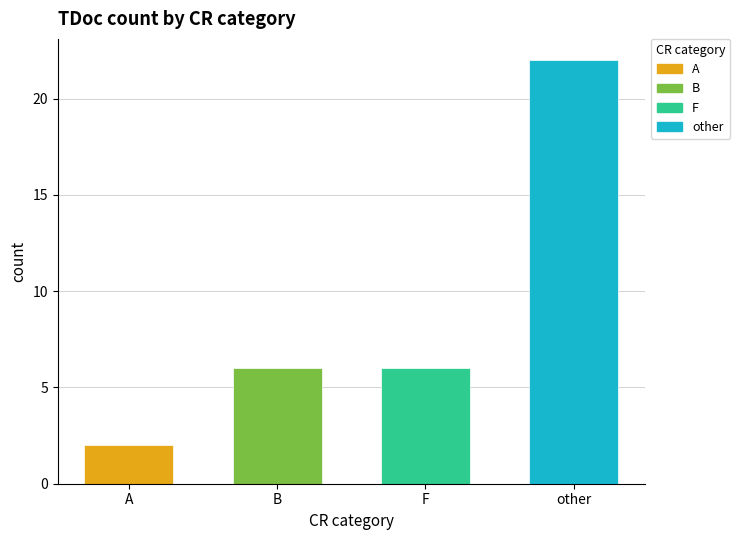

Which series has the widest spread of values?

other